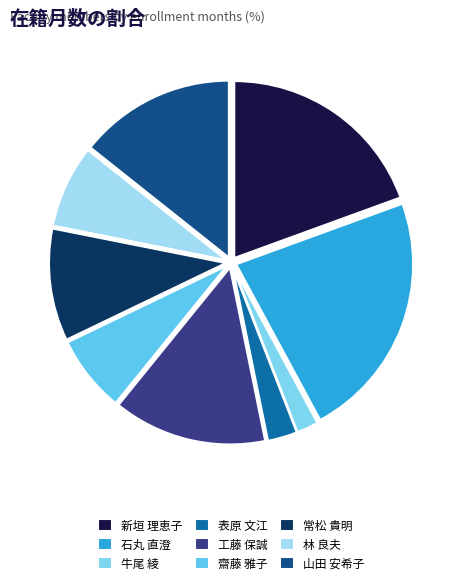

Which category has the smallest portion of the pie?

牛尾 綾